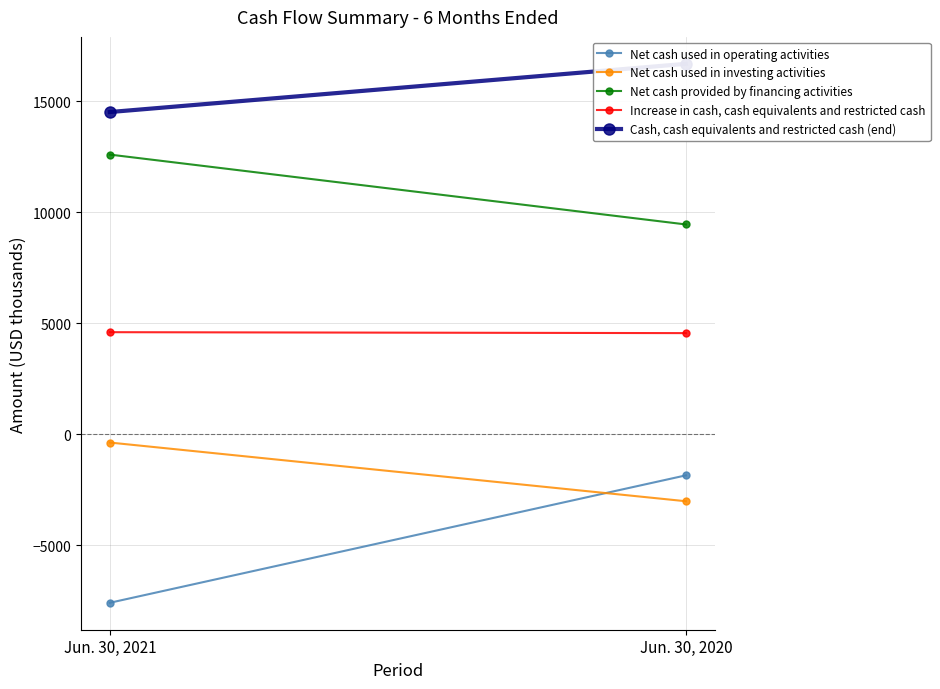

Between Jun. 30, 2020 and Jun. 30, 2021, which is larger?

Jun. 30, 2020